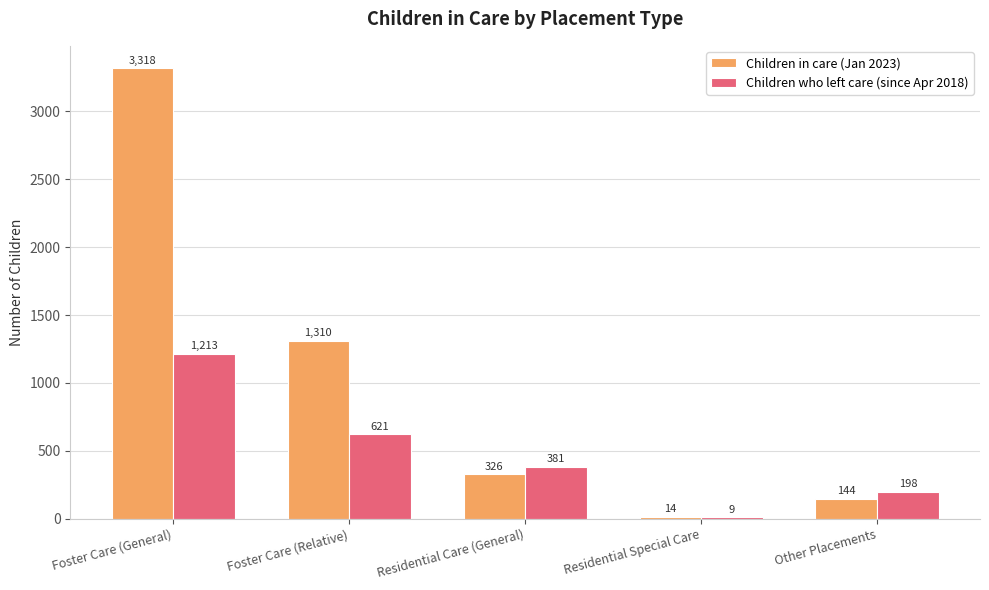

Between Foster Care (General) and Residential Special Care, which series saw the biggest shift?

Children in care (Jan 2023)